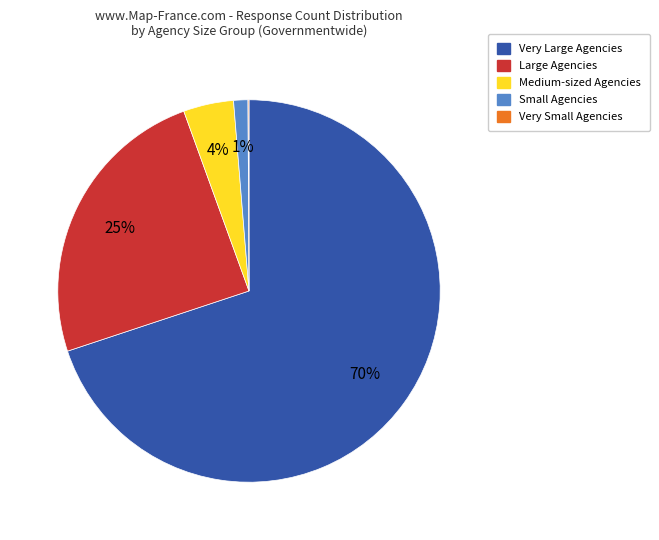

Does any single category account for the majority?

Yes